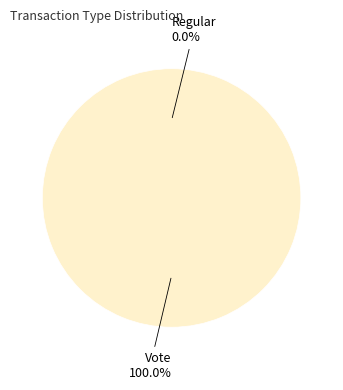

How much of the chart is everything except Regular?

100.0%